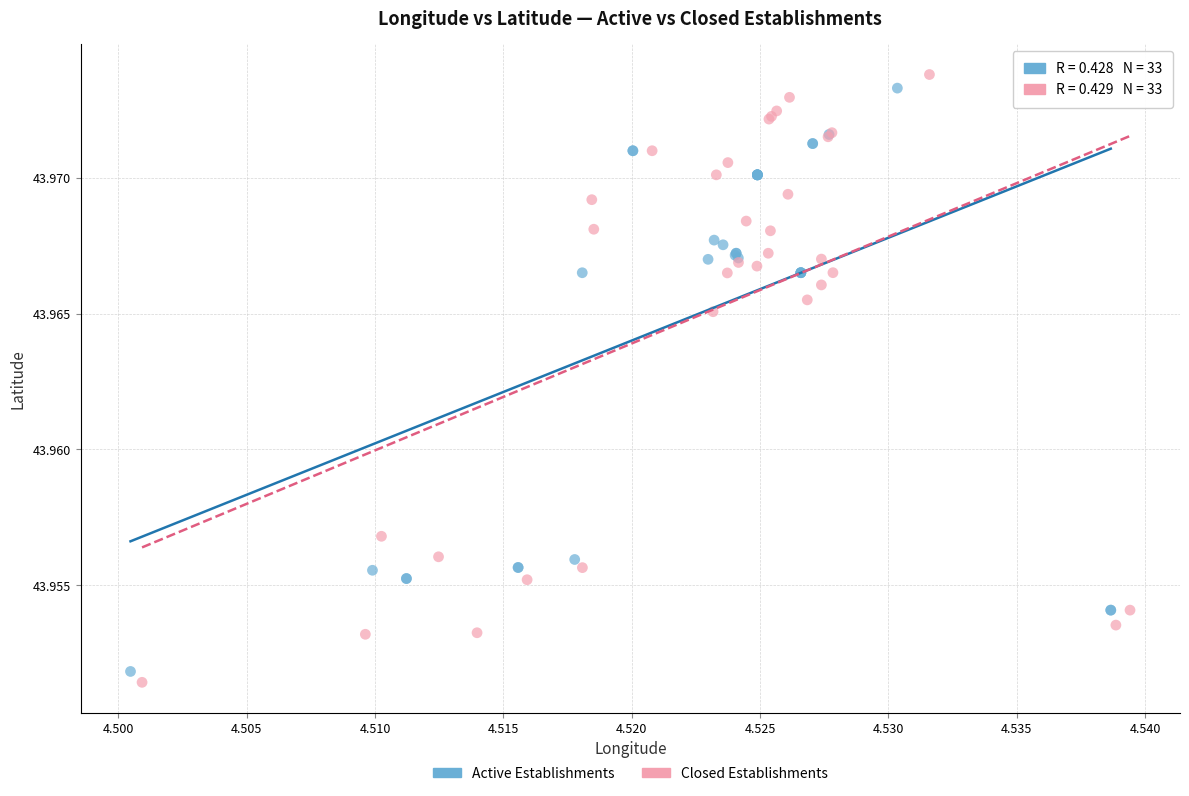

Which series has the widest spread of Y values?

Closed Establishments